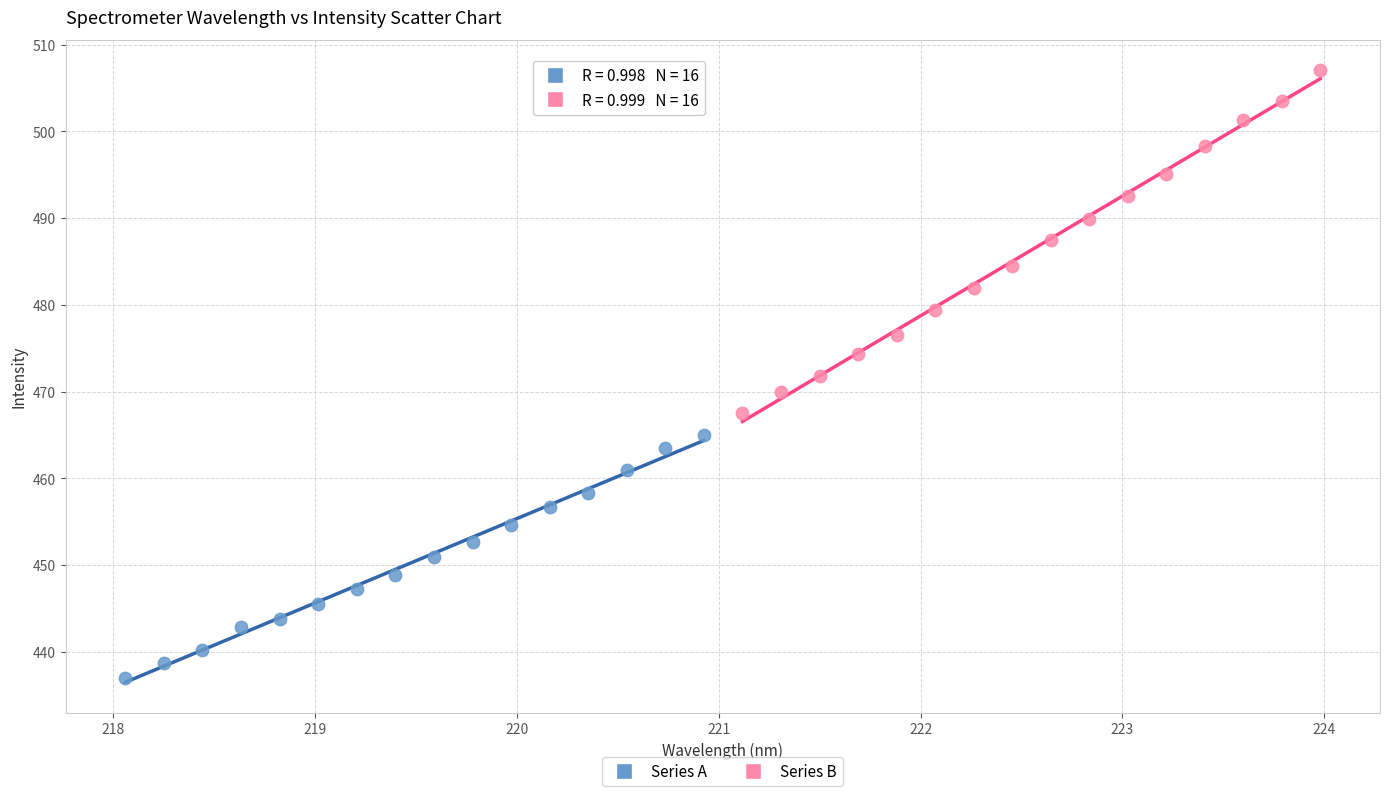

Which series has the largest Y range (max minus min)?

Series B